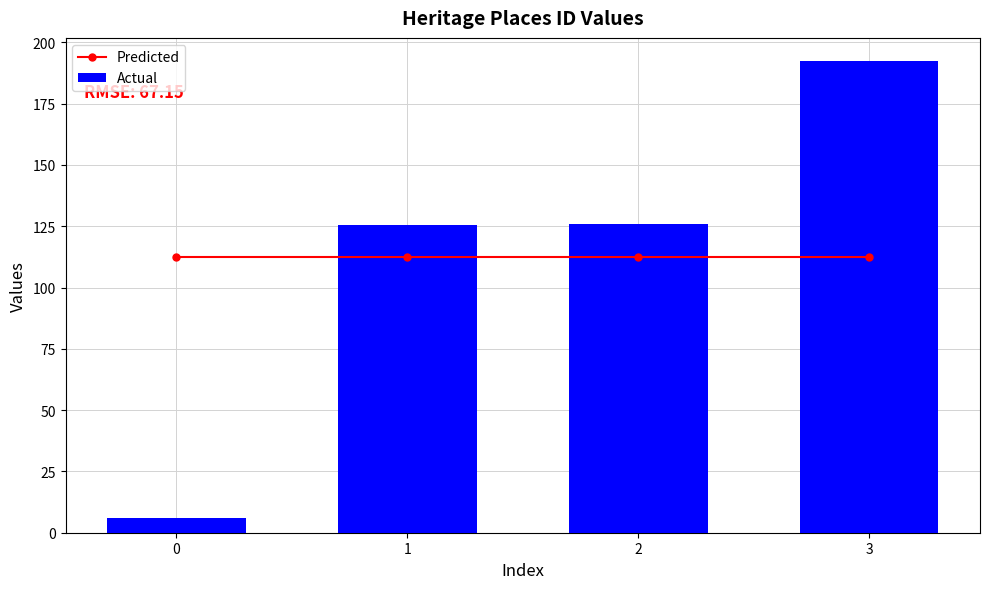

What are all the series names shown in the legend?

Predicted, Actual